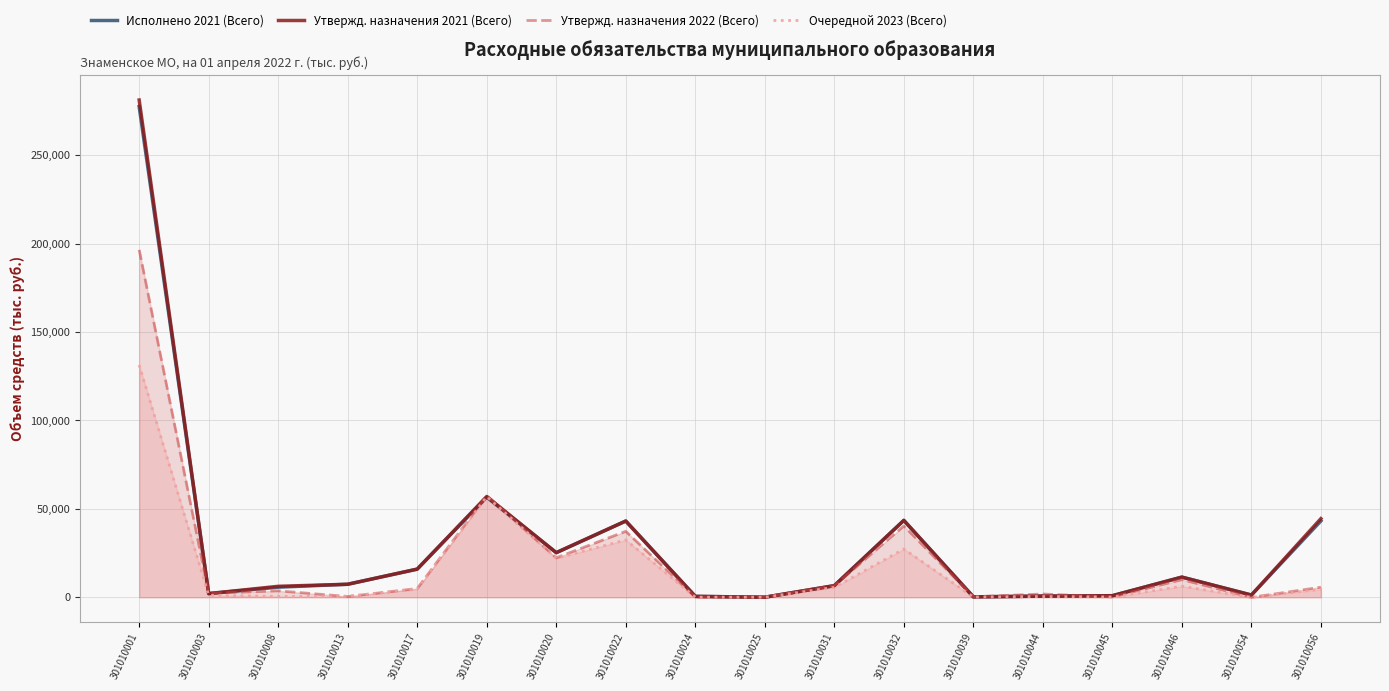

True or false: Утвержд. назначения 2021 (Всего) and Исполнено 2021 (Всего) intersect in this chart.

False